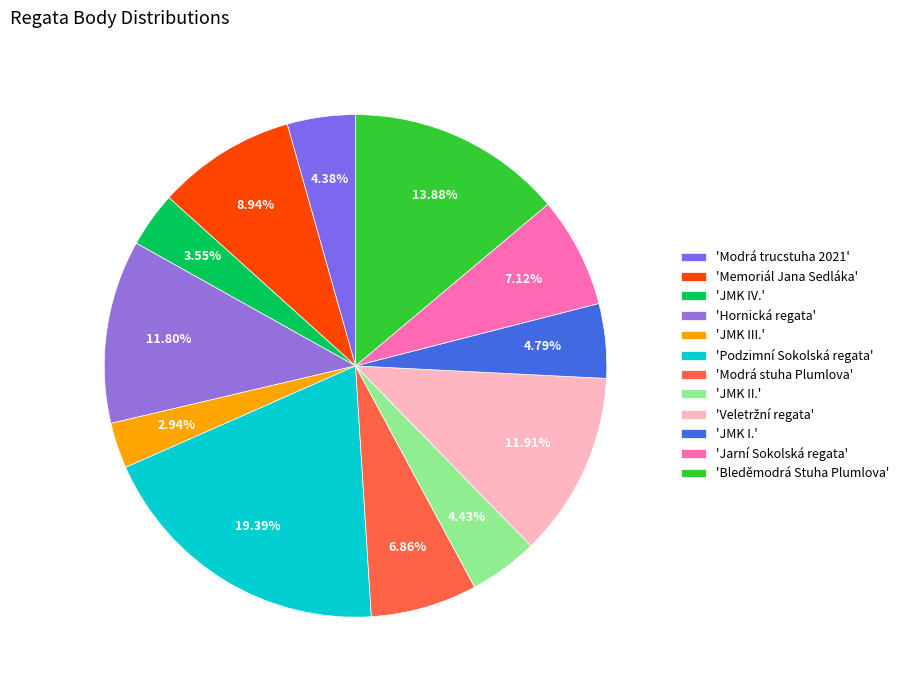

What is the smallest slice in the pie chart?

'JMK III.'